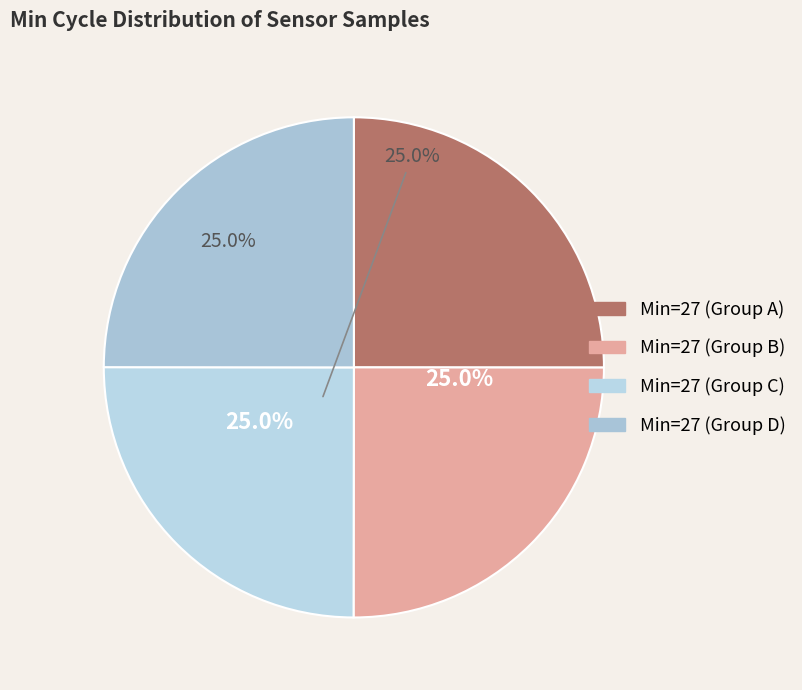

How many slices are in this pie chart?

4